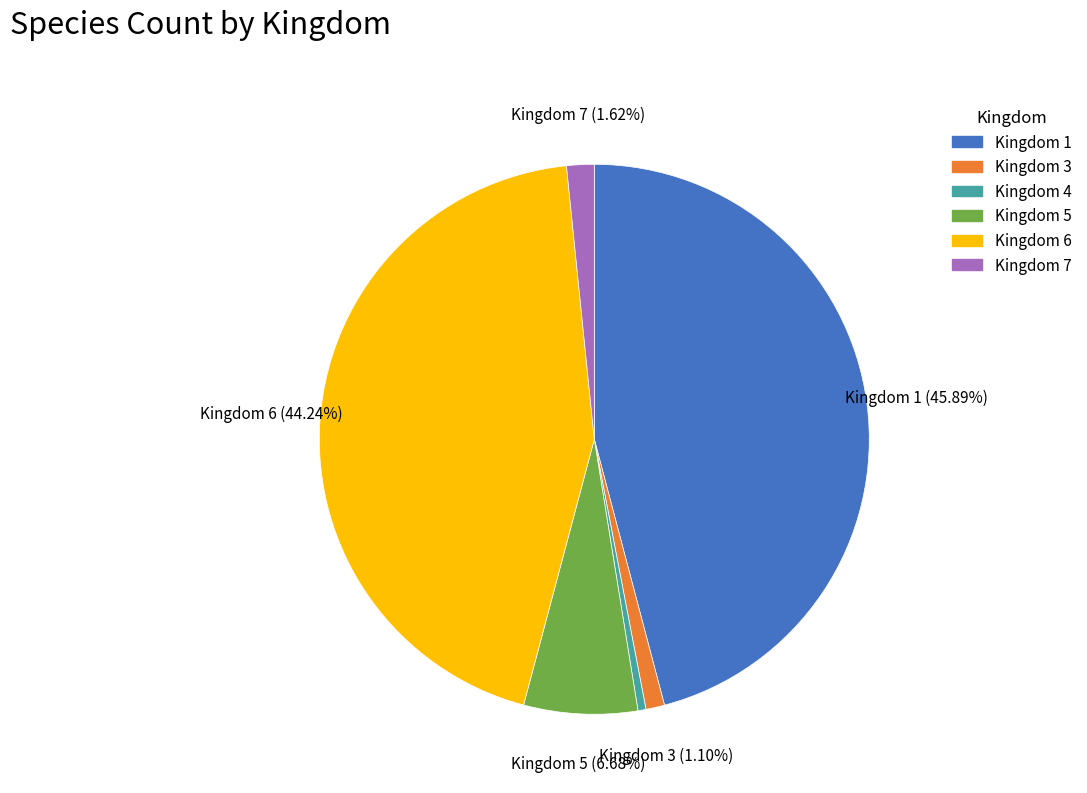

Do Kingdom 7 and Kingdom 5 together represent more than half of the pie?

No